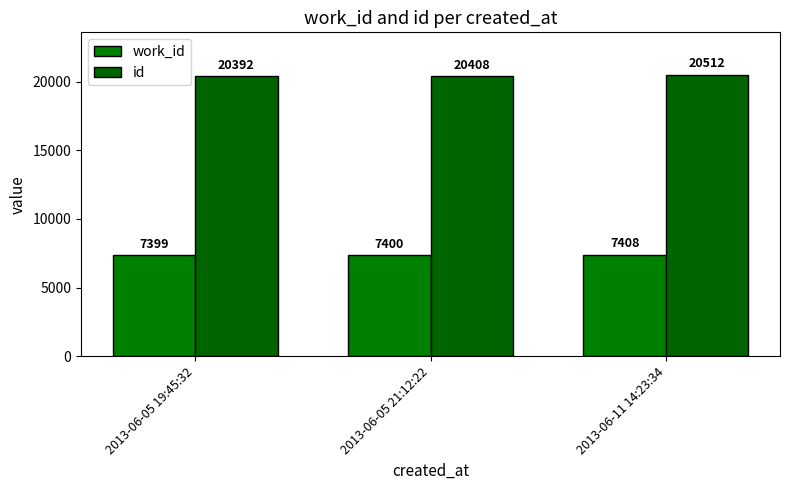

How many bars are there in each group?

2